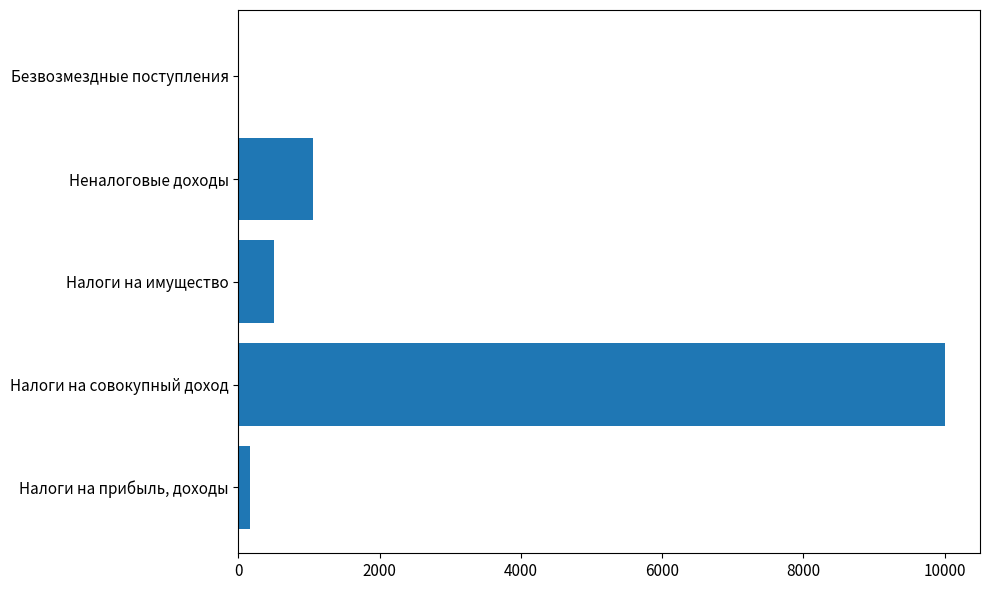

True or false: the data shows 500 at Налоги на имущество.

True